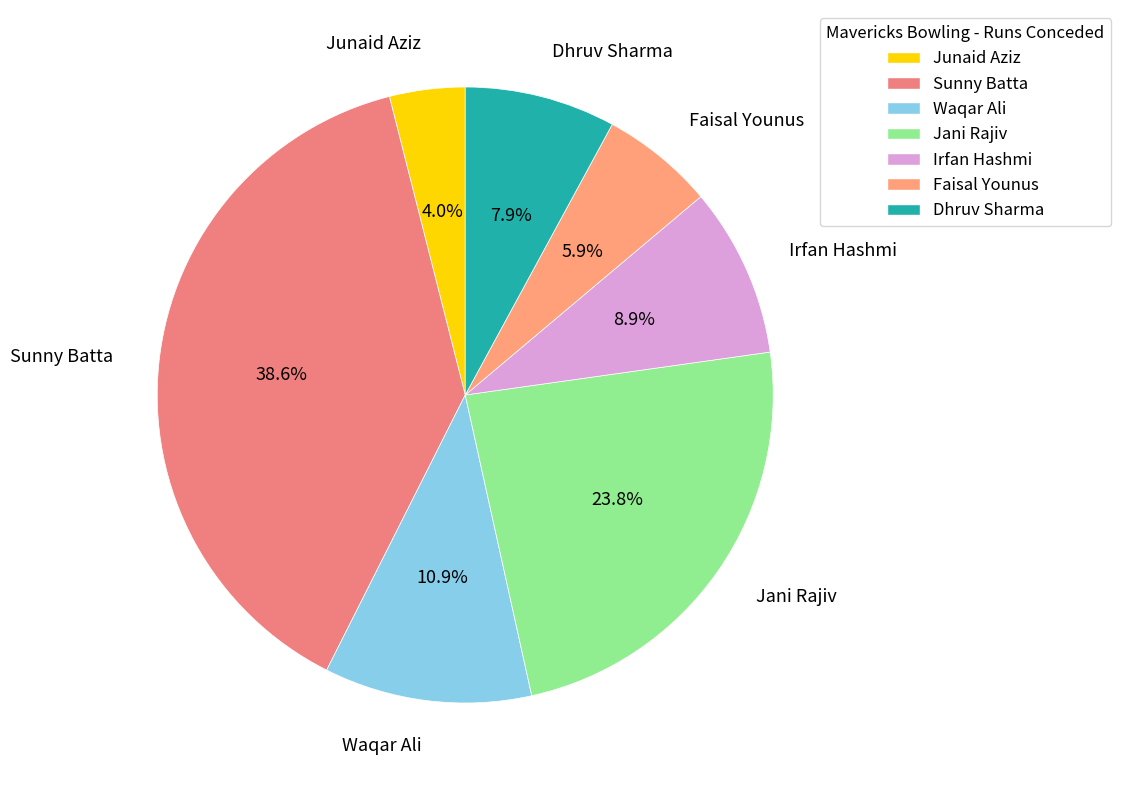

Does any single category account for the majority?

No